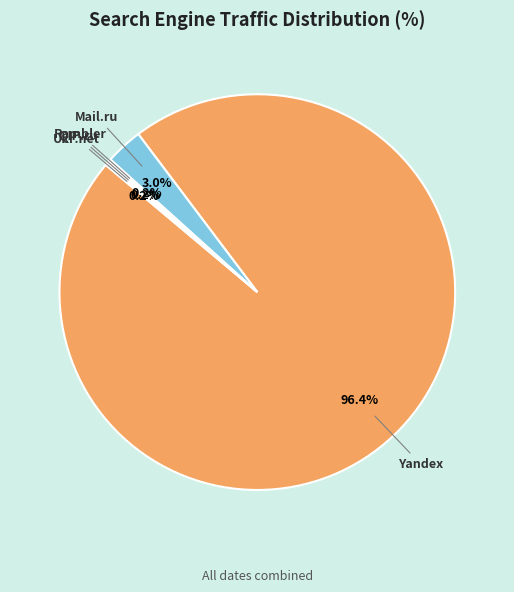

Is there any slice that represents more than half of the pie?

Yes